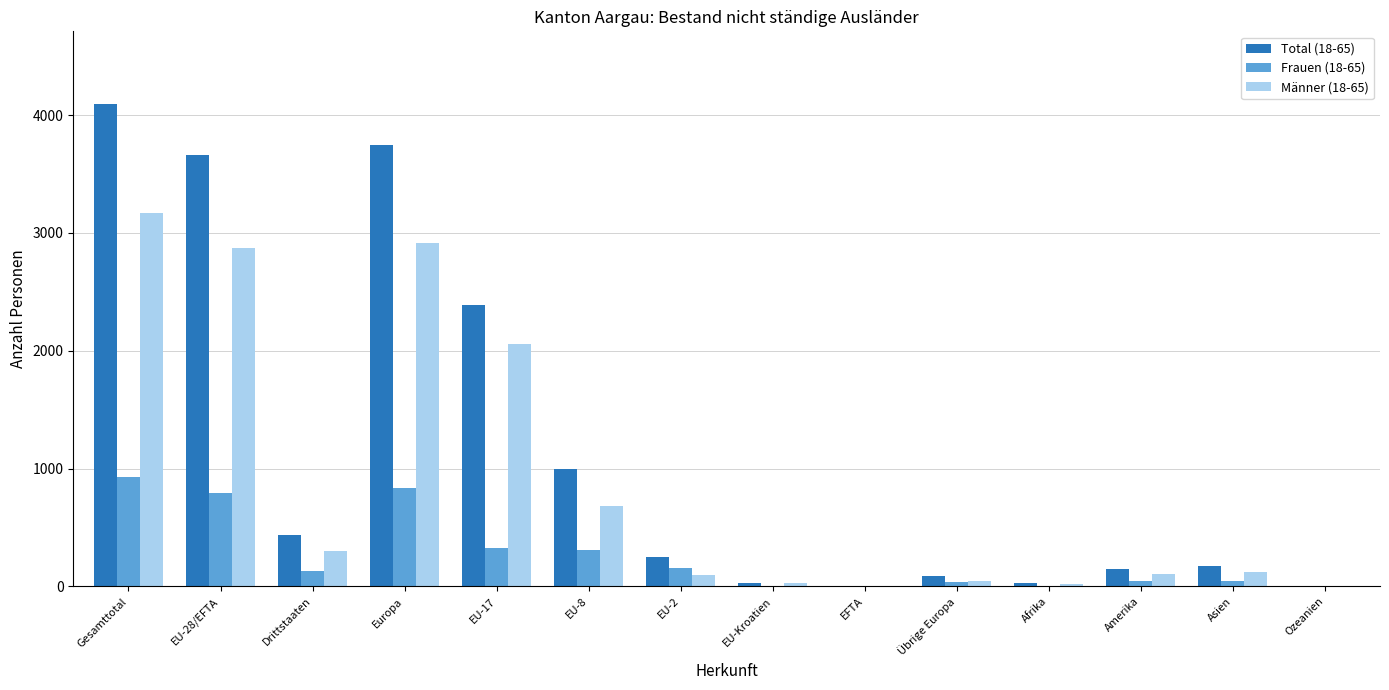

What is the maximum value shown in the chart?

4096